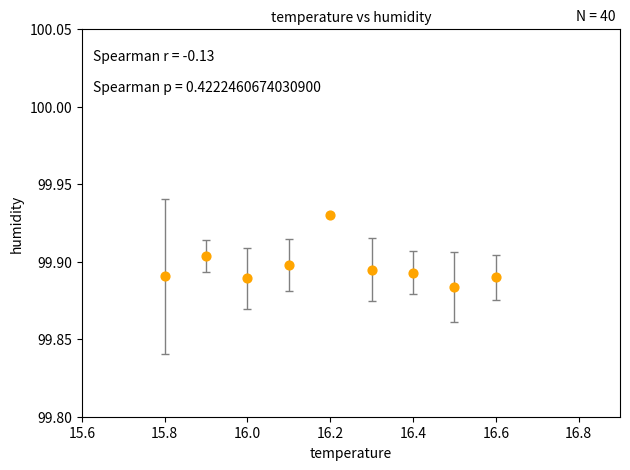

What is the average X value?

16.2